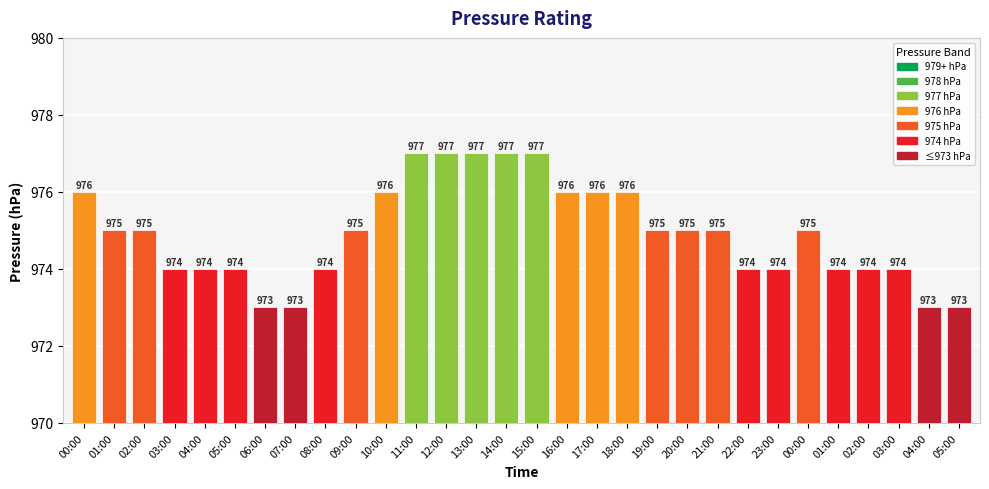

List the labels in order of value, smallest first.

06:00, 07:00, 04:00, 05:00, 03:00, 04:00, 05:00, 08:00, 22:00, 23:00, 01:00, 02:00, 03:00, 01:00, 02:00, 09:00, 19:00, 20:00, 21:00, 00:00, 00:00, 10:00, 16:00, 17:00, 18:00, 11:00, 12:00, 13:00, 14:00, 15:00